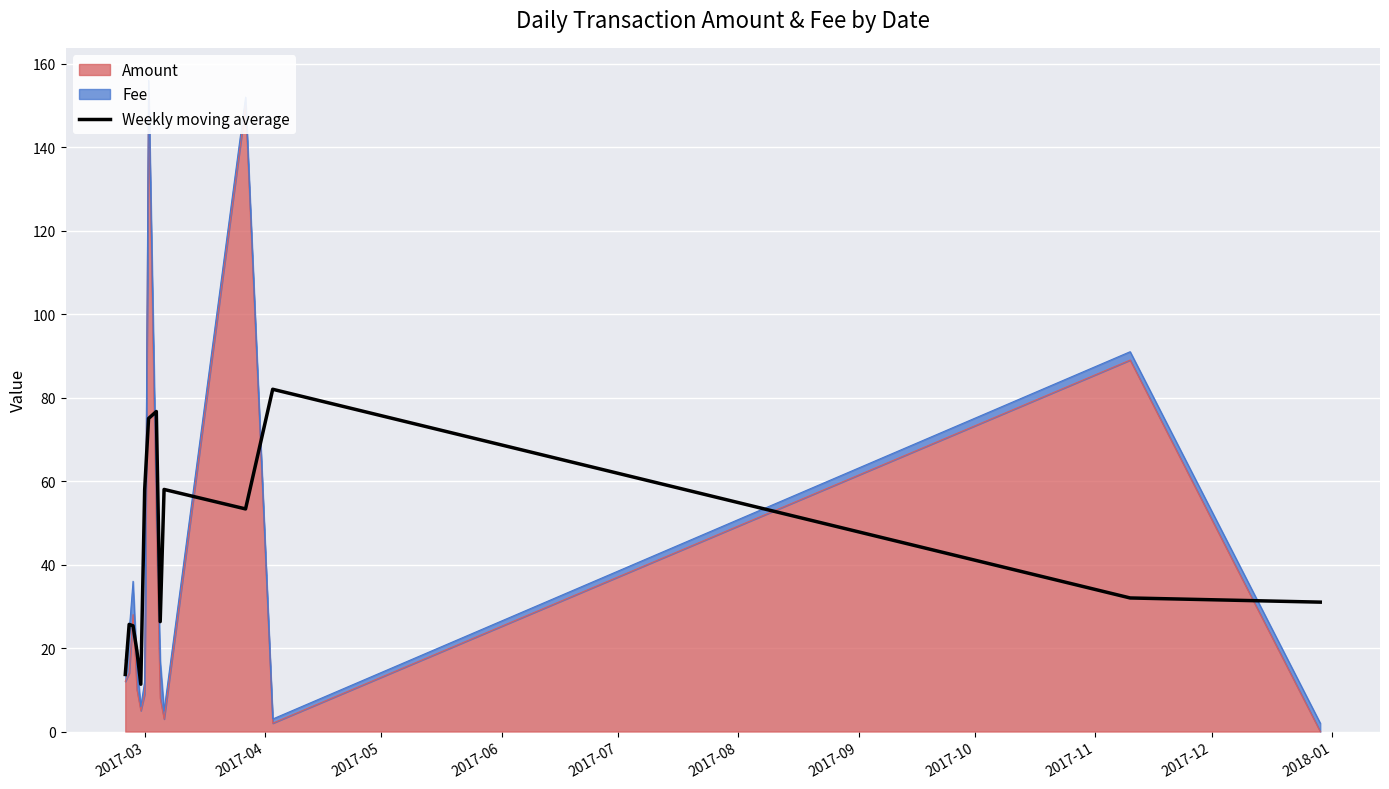

Reading left to right, extract all data points from this chart.

13.7	25.7	25.3	19.3	11.3	58.0	75.0	76.7	26.3	58.0	53.3	82.0	32.0	31.0